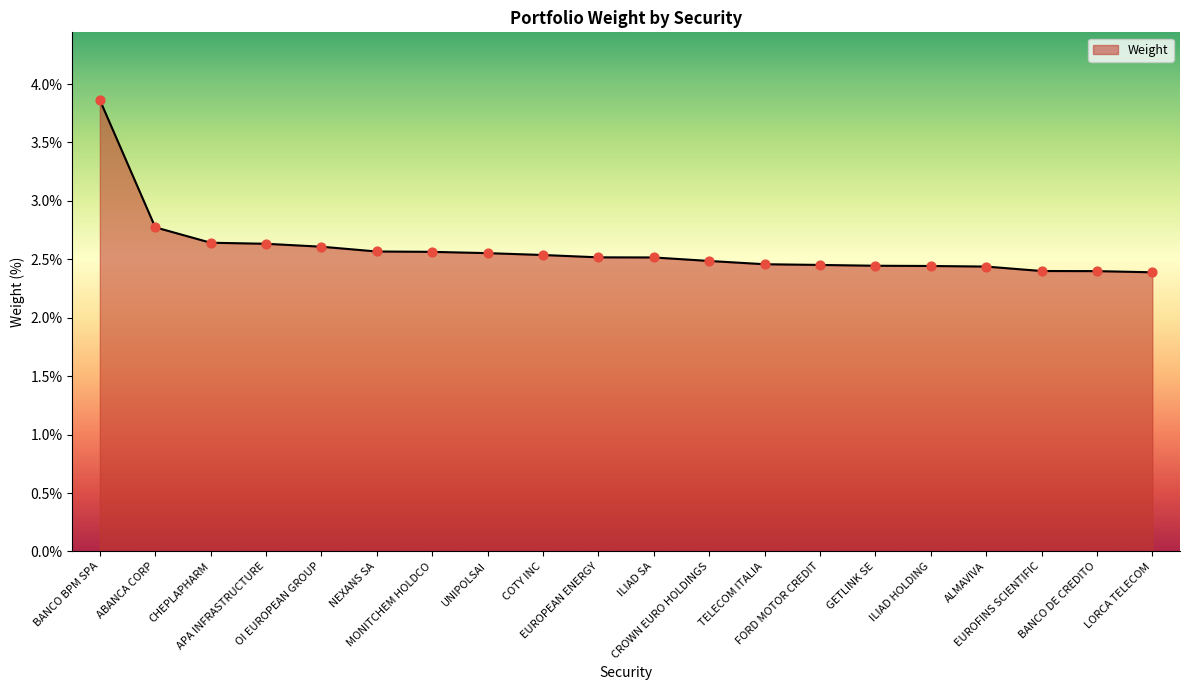

What is the ratio of the value at UNIPOLSAI to the value at APA INFRASTRUCTURE?

1.0